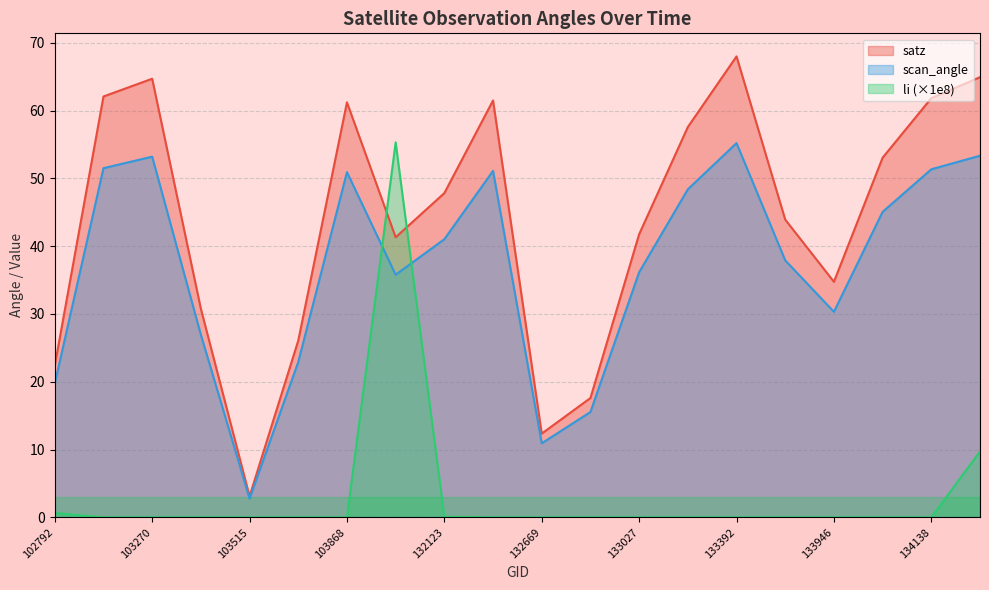

Rank the categories by scan_angle value from highest to lowest.

133392, 134308, 103270, 103160, 134138, 132296, 103868, 133209, 134124, 132123, 133404, 133027, 104346, 133946, 103396, 103634, 102792, 132847, 132669, 103515